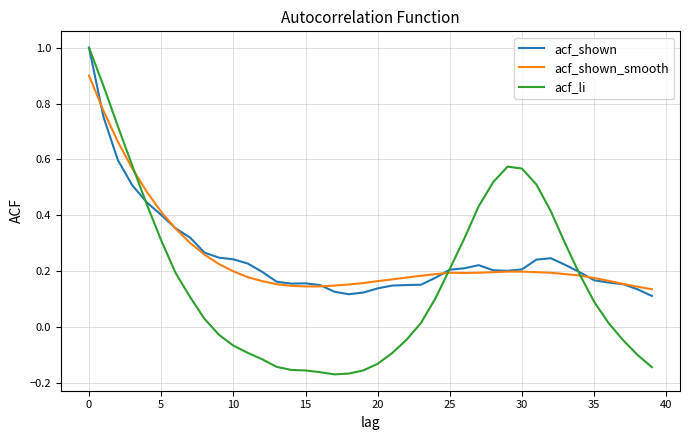

What is the greatest value displayed?

1.0